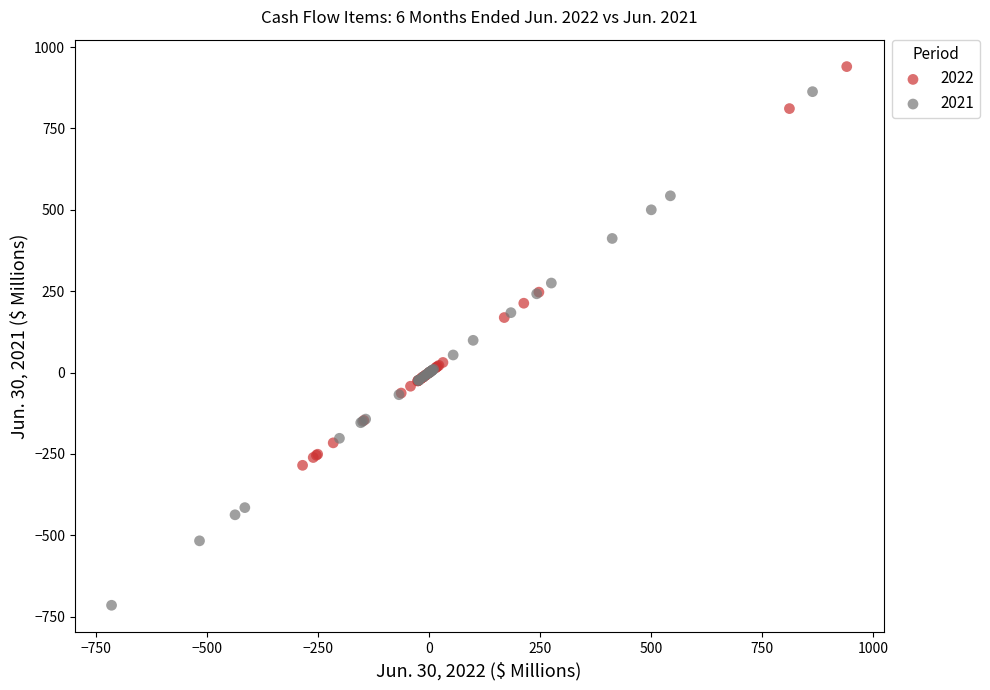

What are all the series names shown in the legend?

2022, 2021